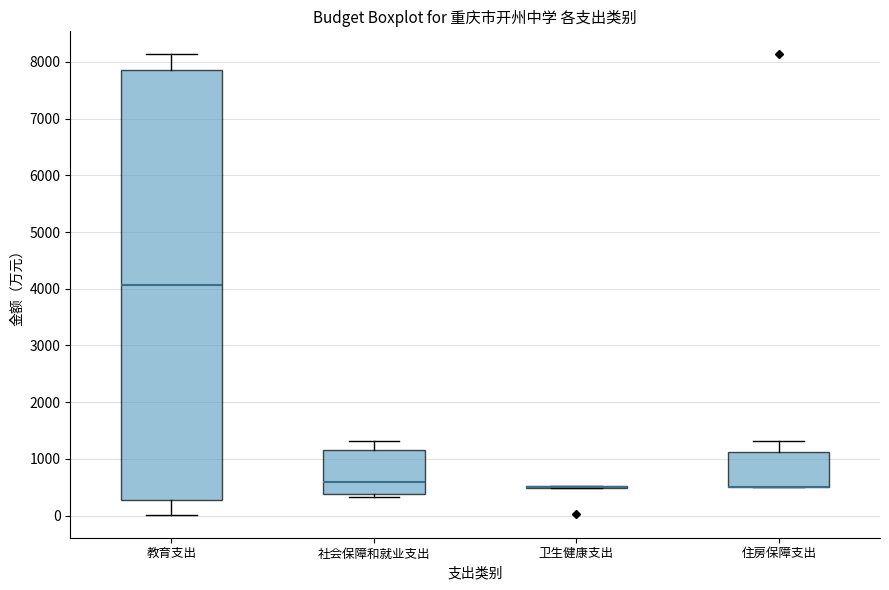

Where is the lower edge of the box for 社会保障和就业支出 on the y-axis? The values are not printed on the chart, so give them approximately, as read against the axis.

400